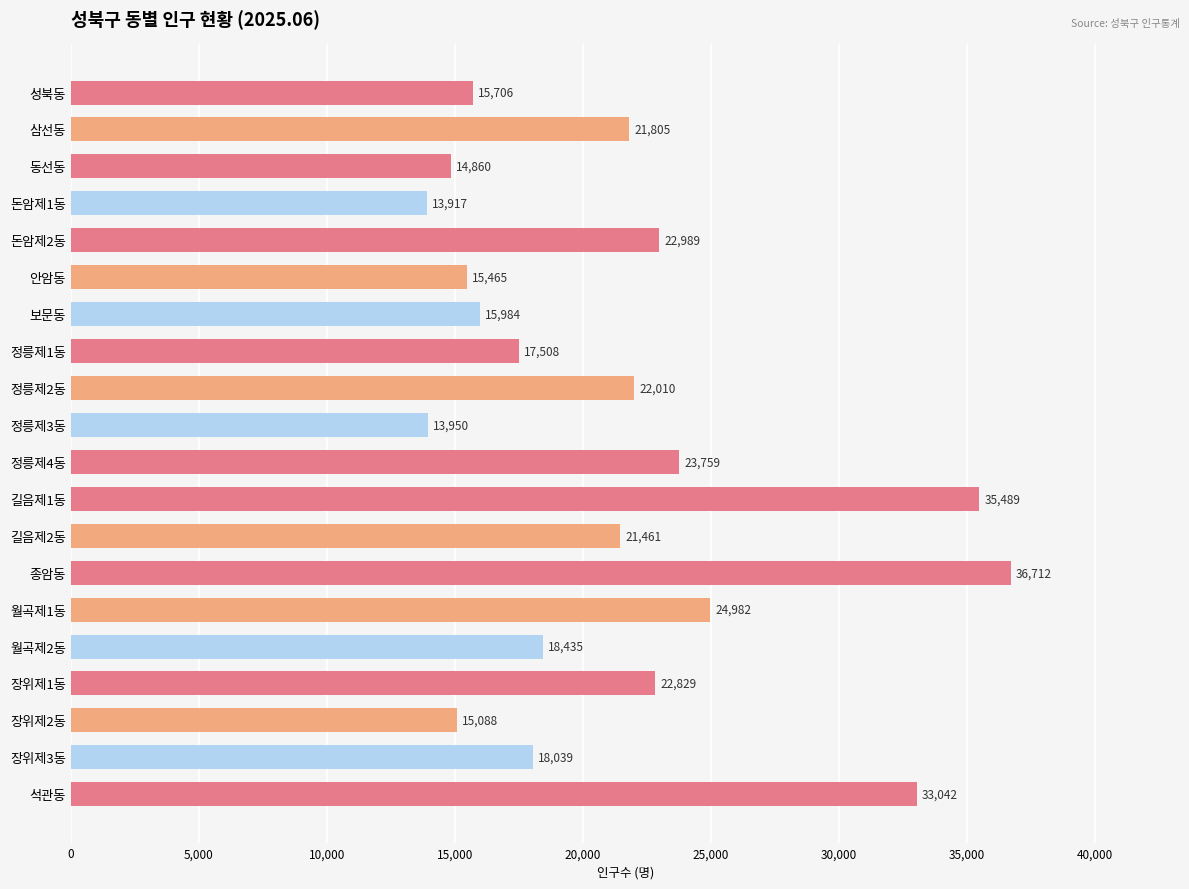

What is the greatest value displayed?

36712